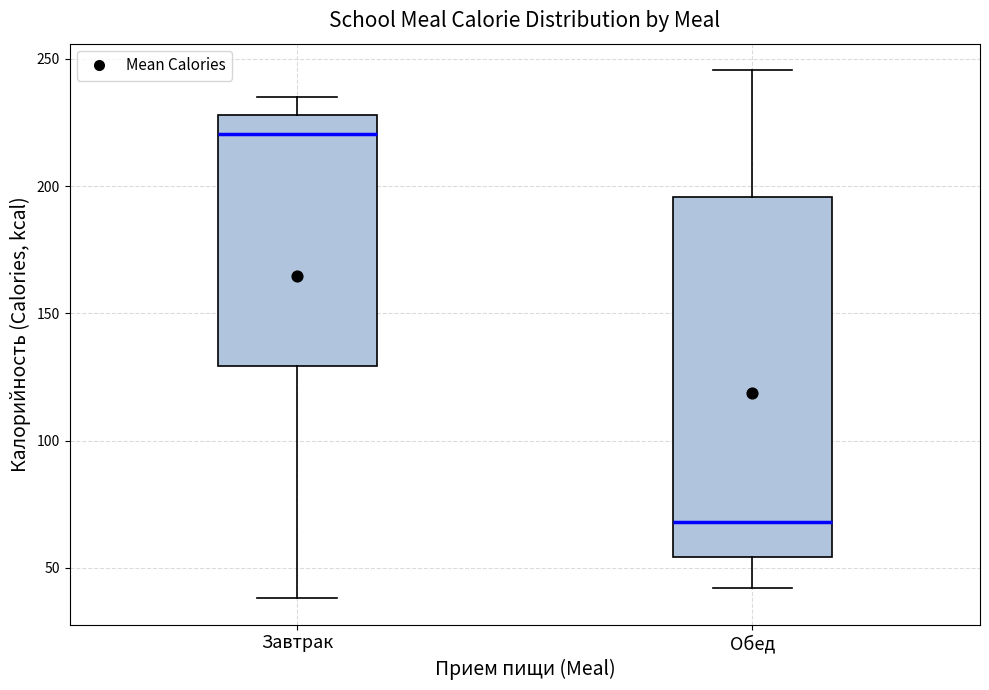

Reading left to right, transcribe this box plot: for each box, give where its median line is, the range the box spans, and where its two whiskers end, as read against the y-axis. The values are not printed on the chart, so give them approximately, as read against the axis.

Завтрак: median 220, box 130 to 230, whiskers 40 to 235
Обед: median 70, box 55 to 195, whiskers 40 to 245